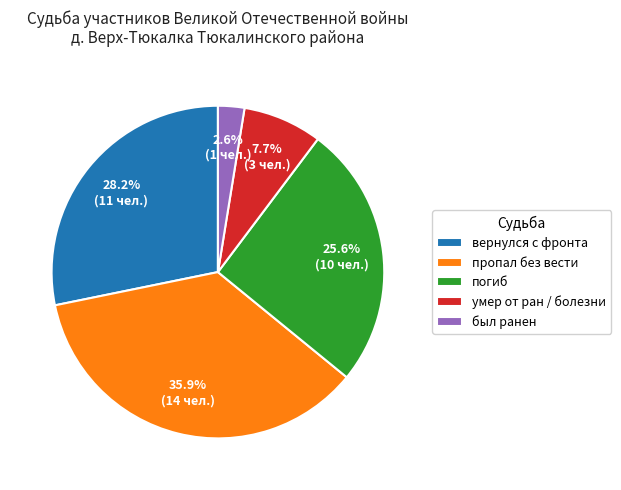

Is it true that пропал без вести is 36% of the pie?

True